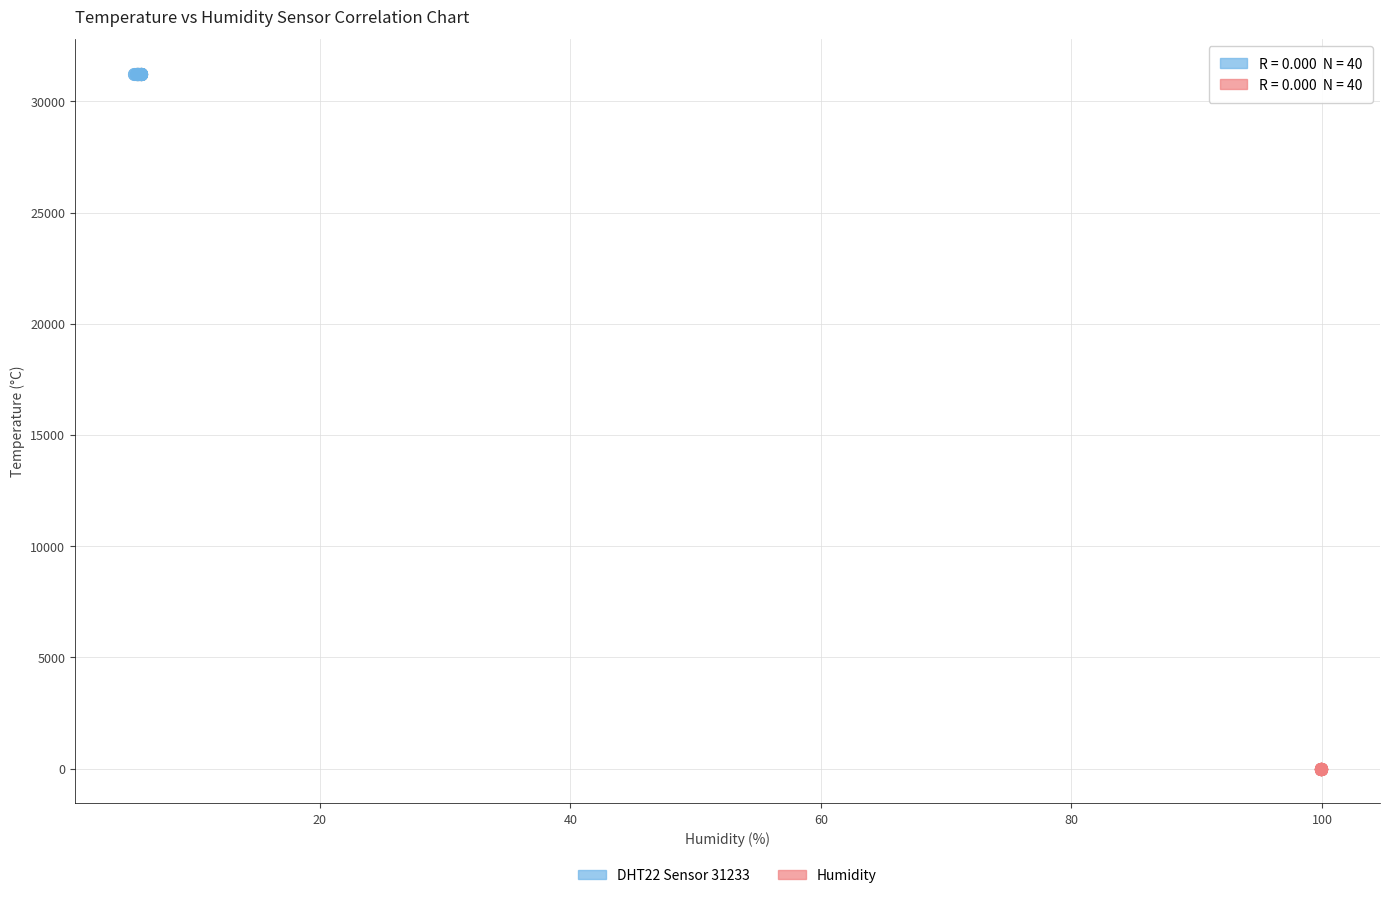

Which series reaches the maximum Y coordinate?

DHT22 Sensor 31233